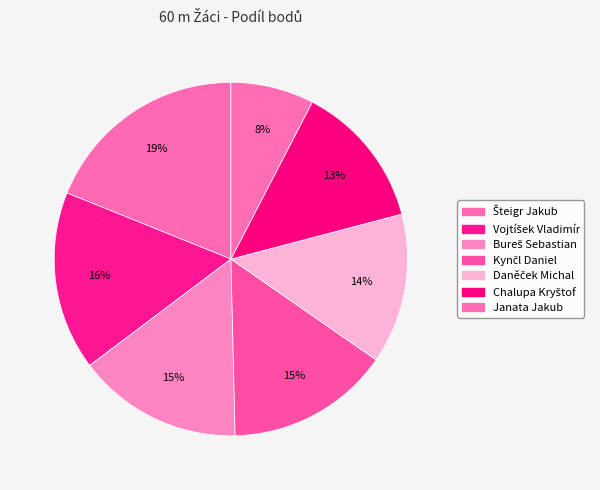

Is it true that Daněček Michal is 23% of the pie?

False